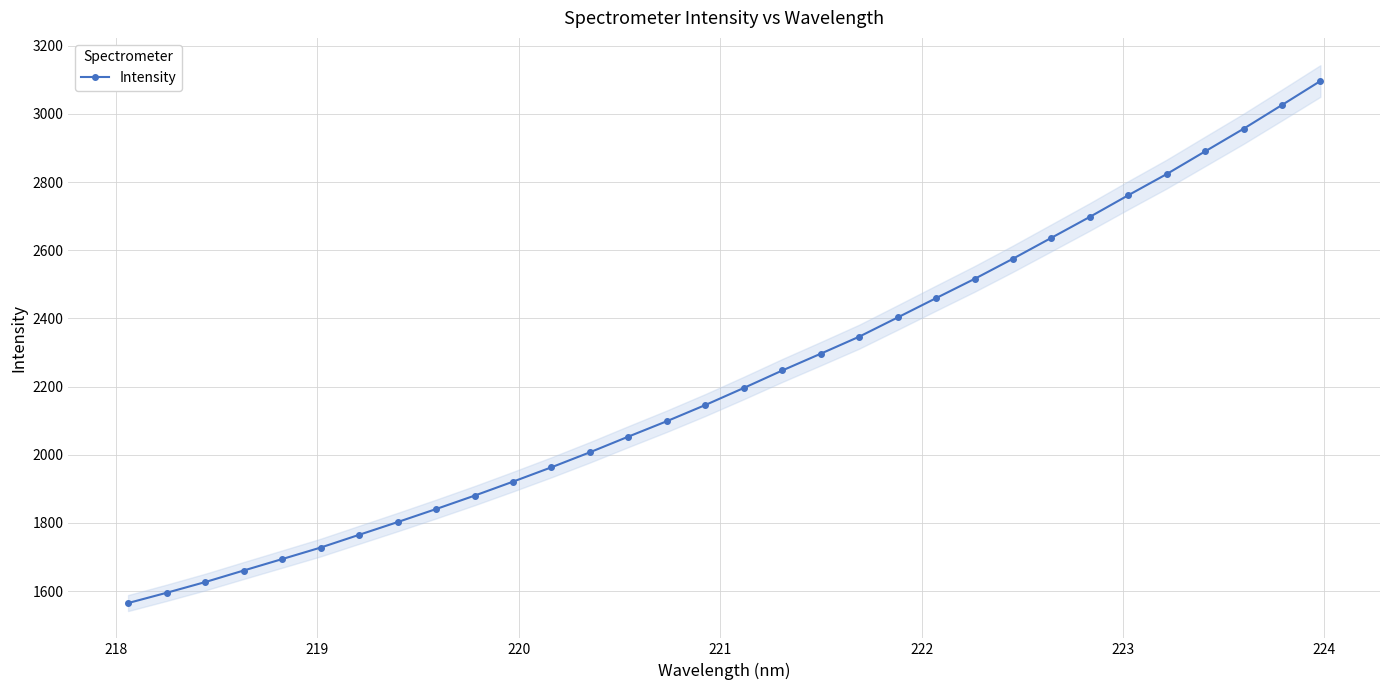

What is the value of the Intensity point at the 9th from the left?

1840.4